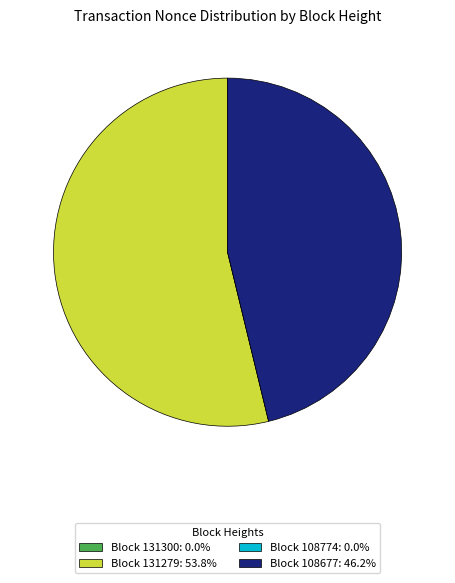

Is there a majority slice in this chart?

Yes